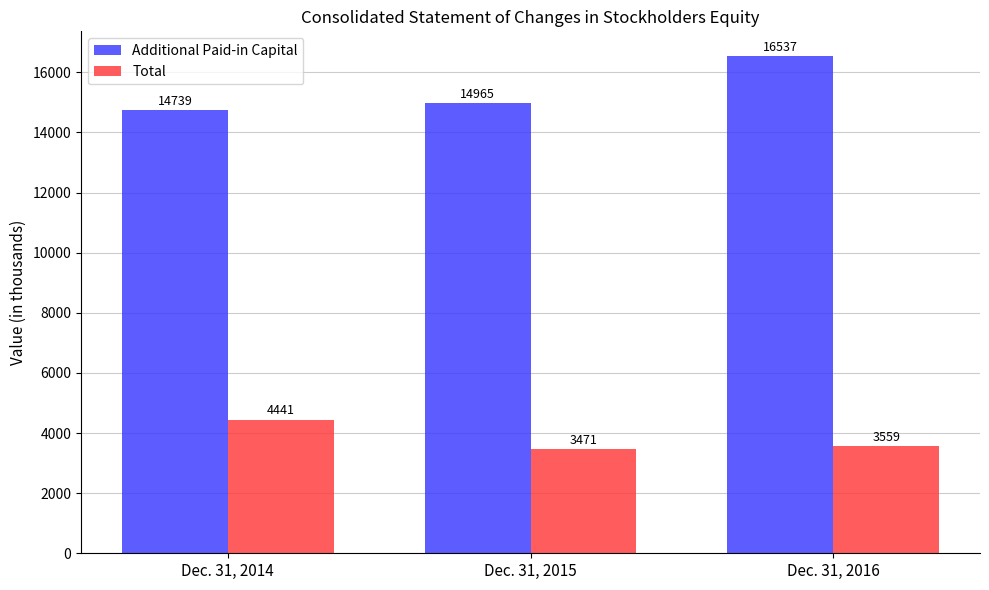

What is the total value across all series at Dec. 31, 2016?

20096